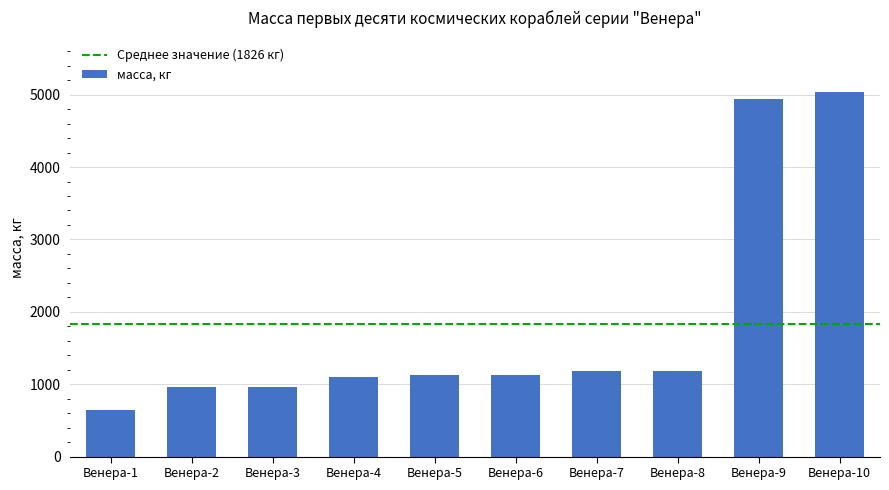

Is it true that the value at Венера-2 is 195?

False